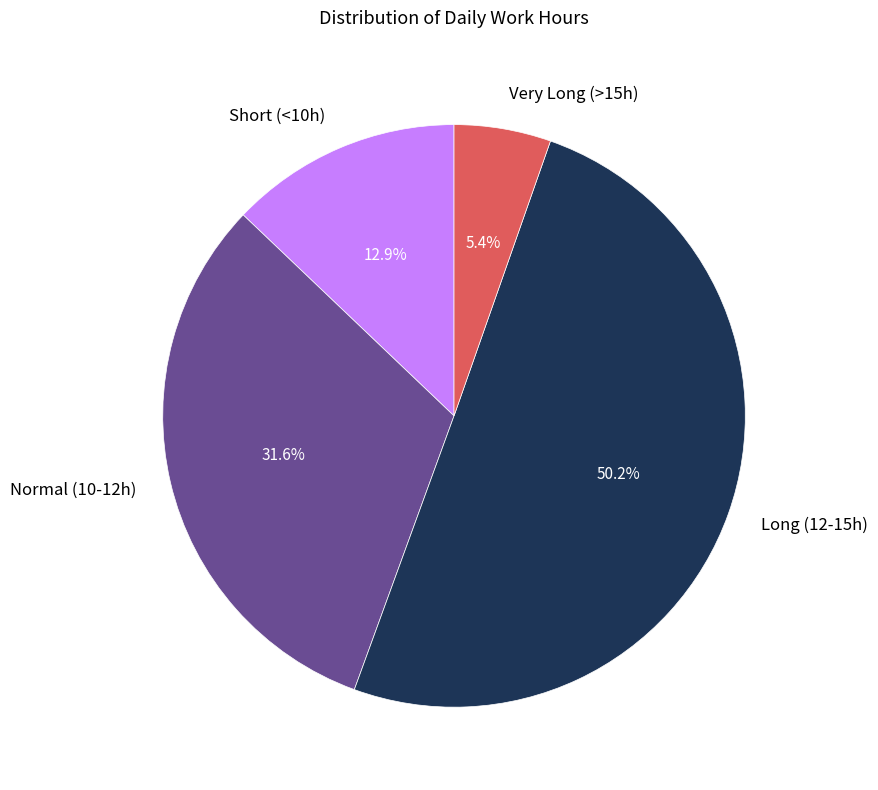

Rank the categories by value from lowest to highest.

Very Long (>15h), Short (<10h), Normal (10-12h), Long (12-15h)